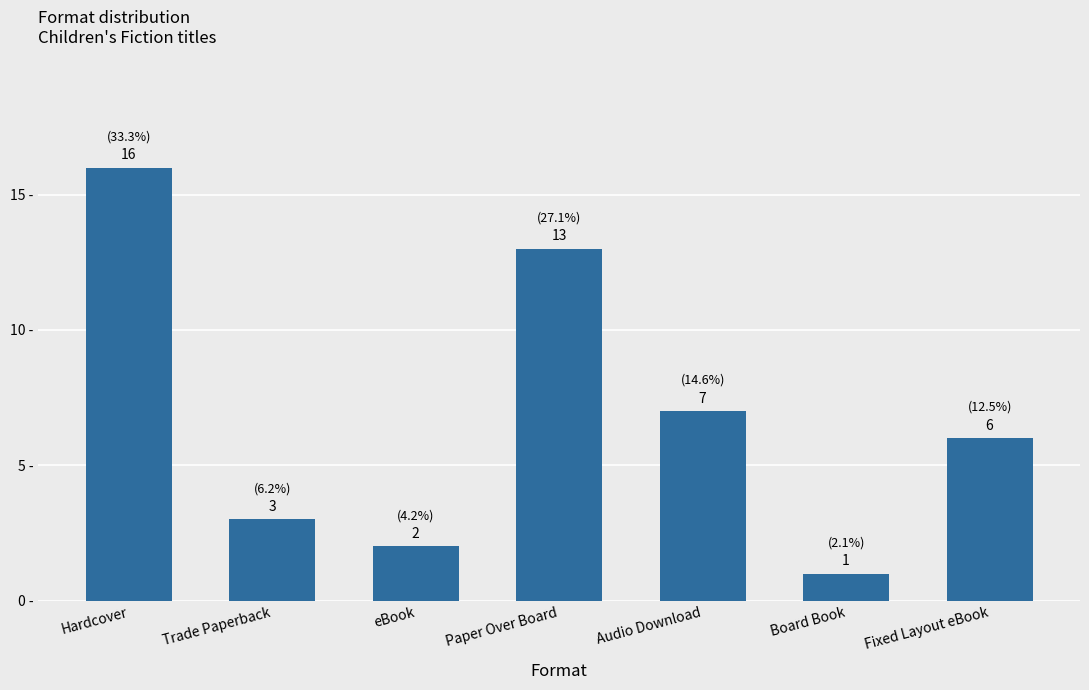

What is the difference between the maximum and second lowest values?

14